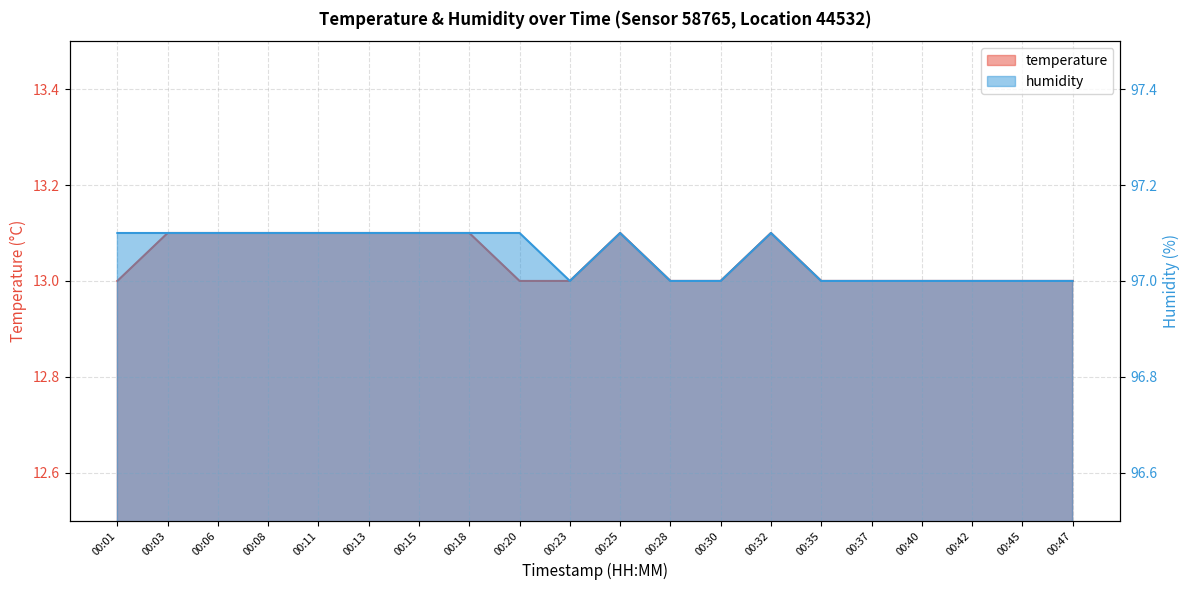

What is the difference between the highest and lowest values at 00:35?

84.0